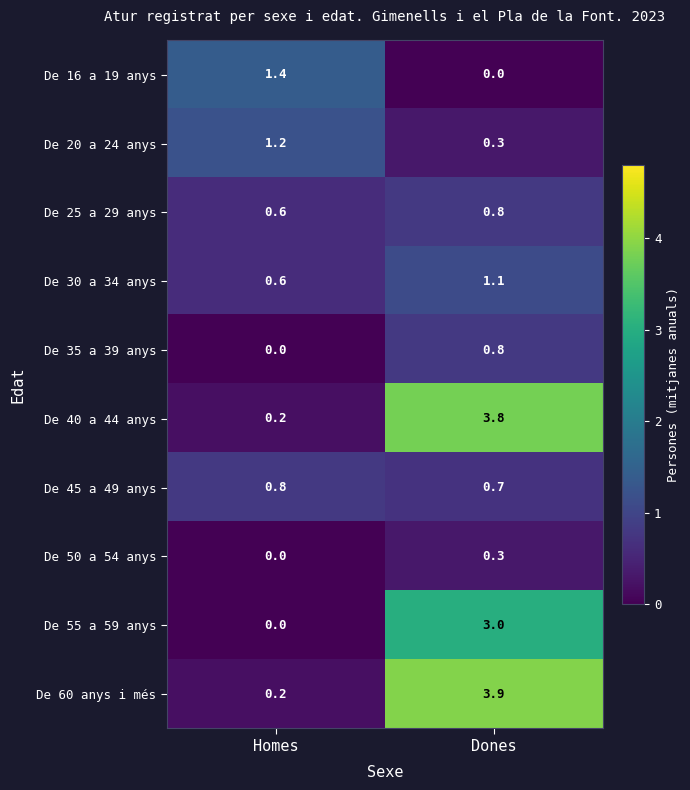

Is the value of De 40 a 44 anys at Homes greater than the value of De 50 a 54 anys at Dones?

No